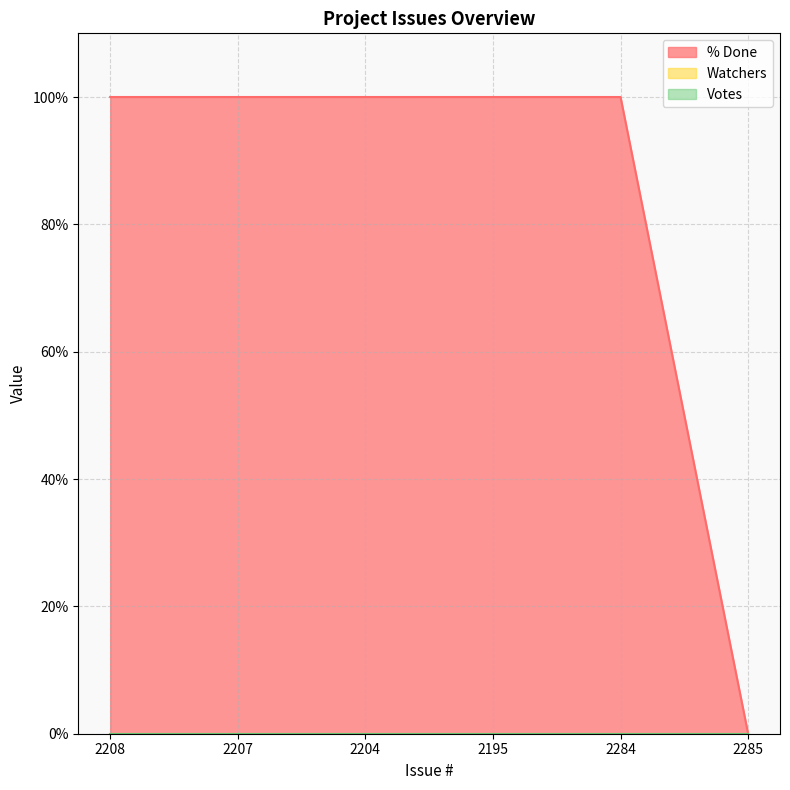

Reading left to right, transcribe all the data shown in this chart.

% Done: 2208=100	2207=100	2204=100	2195=100	2284=100	2285=0
Watchers: 2208=0	2207=0	2204=0	2195=0	2284=0	2285=0
Votes: 2208=0	2207=0	2204=0	2195=0	2284=0	2285=0